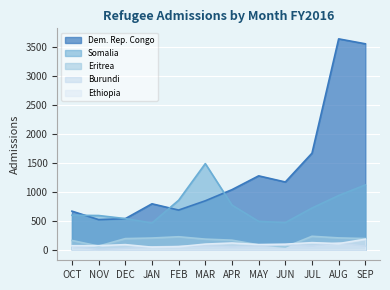

List the series in order of their peak value, highest first.

Dem. Rep. Congo, Somalia, Eritrea, Ethiopia, Burundi